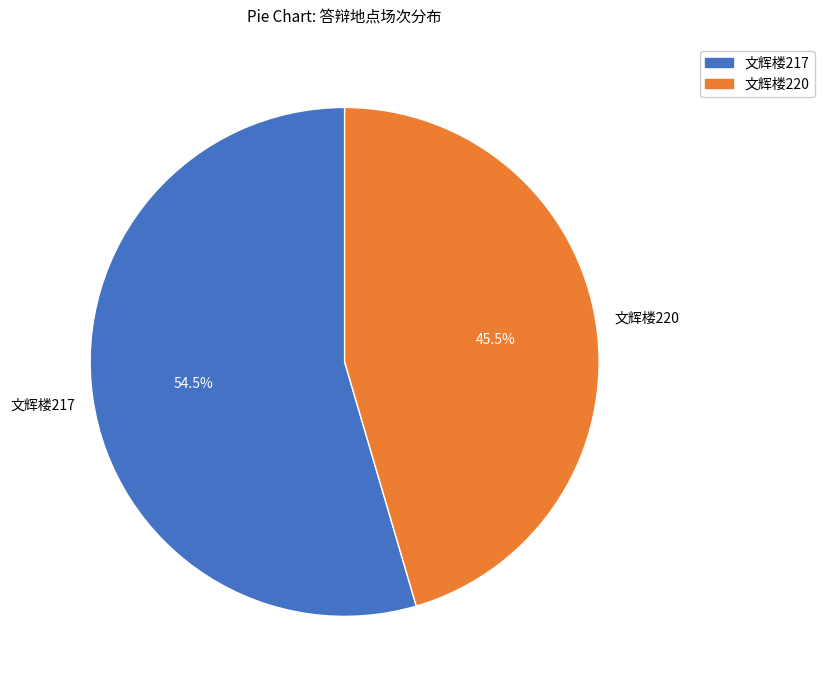

Which category has the smallest portion of the pie?

文辉楼220